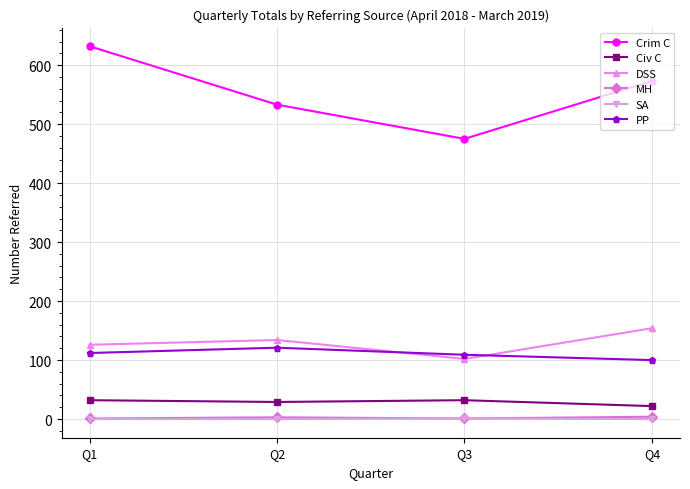

True or false: Civ C and Crim C cross at least once.

False